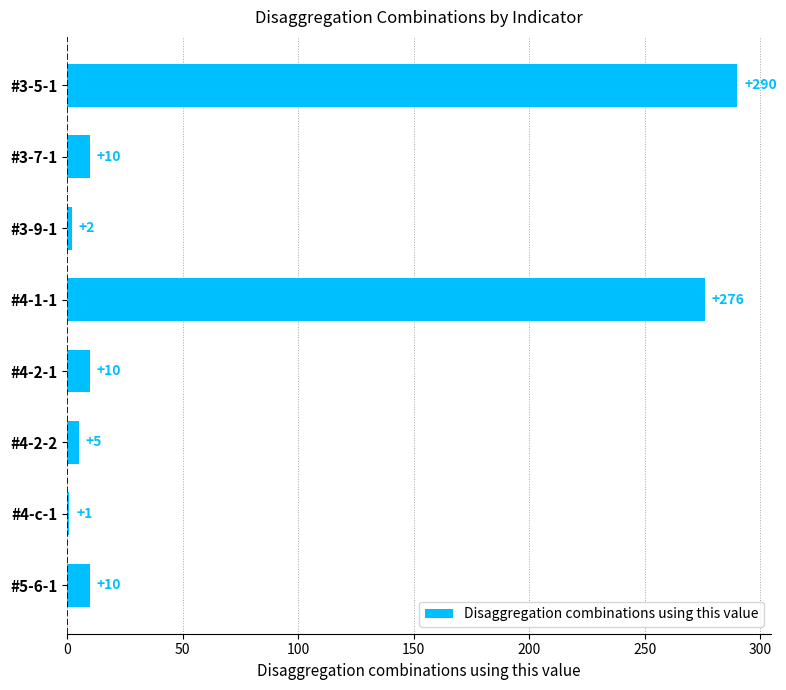

What is the difference between the second highest and second lowest values?

274